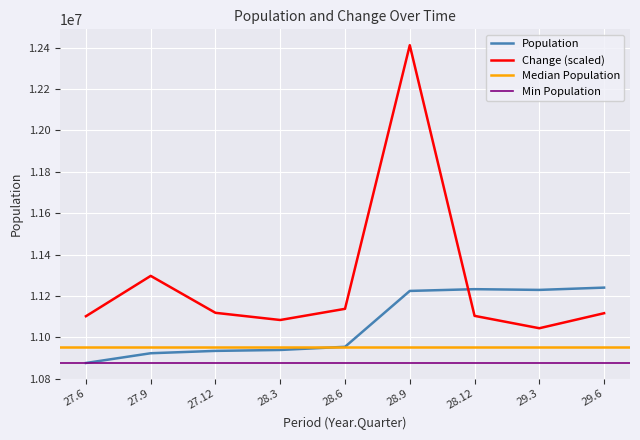

What is the highest value of the Population series?

11239868.0